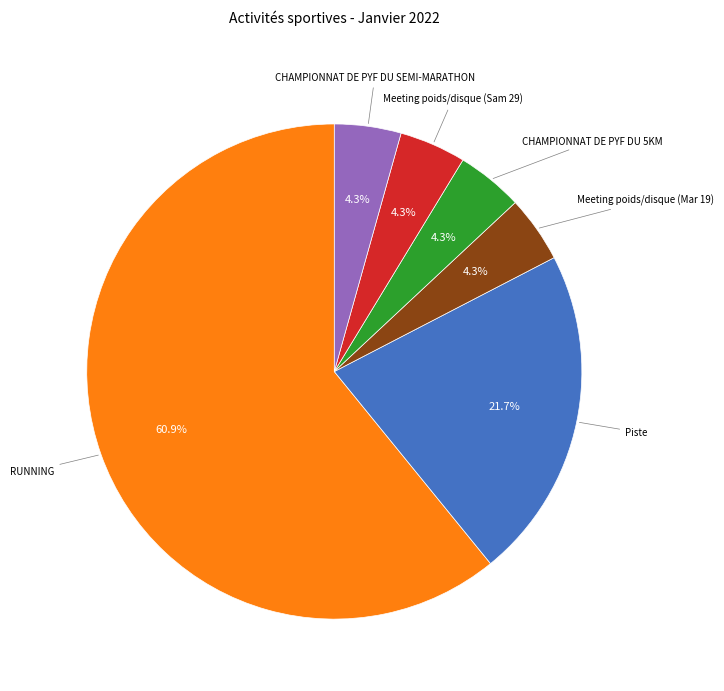

Does any single category account for the majority?

Yes